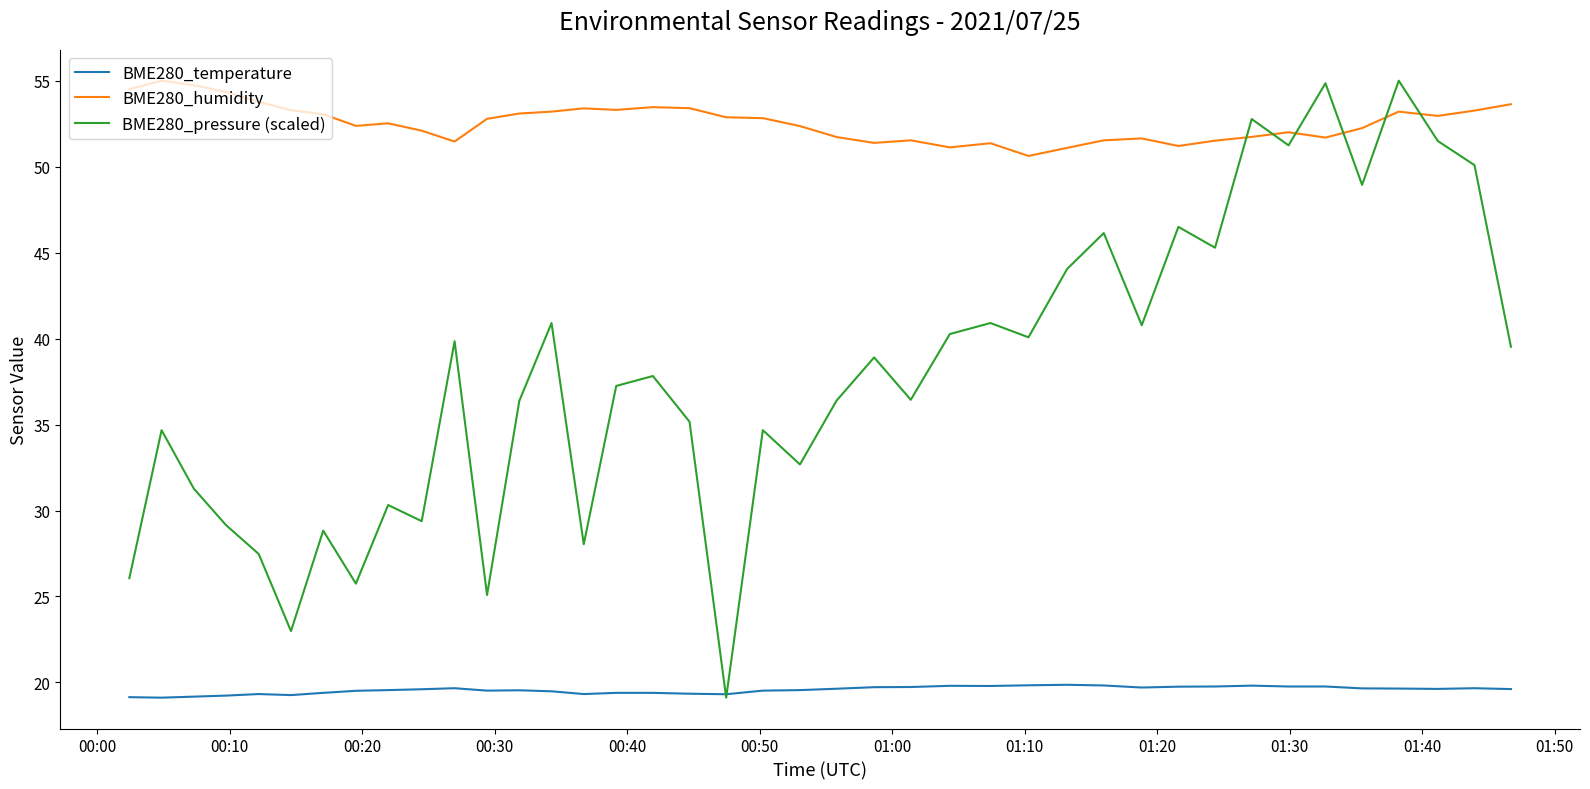

Which series has the widest spread of values?

BME280_pressure (scaled)